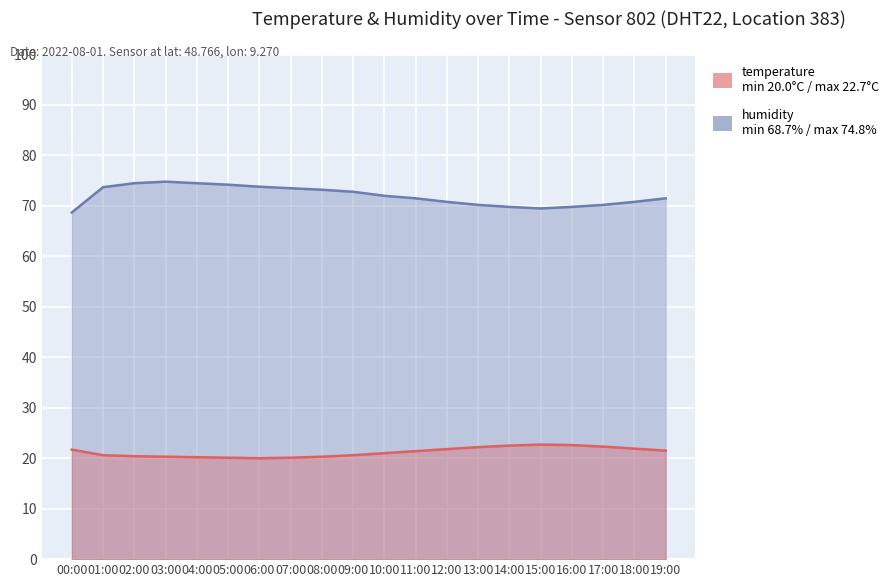

Reading right to left, extract all data points from this chart.

humidity: 19:00=71.5	18:00=70.8	17:00=70.2	16:00=69.8	15:00=69.5	14:00=69.8	13:00=70.2	12:00=70.8	11:00=71.5	10:00=72.0	09:00=72.8	08:00=73.2	07:00=73.5	06:00=73.8	05:00=74.2	04:00=74.5	03:00=74.8	02:00=74.5	01:00=73.7	00:00=68.7
temperature: 19:00=21.5	18:00=21.9	17:00=22.3	16:00=22.6	15:00=22.7	14:00=22.5	13:00=22.2	12:00=21.8	11:00=21.4	10:00=21.0	09:00=20.6	08:00=20.3	07:00=20.1	06:00=20.0	05:00=20.1	04:00=20.2	03:00=20.3	02:00=20.4	01:00=20.6	00:00=21.7